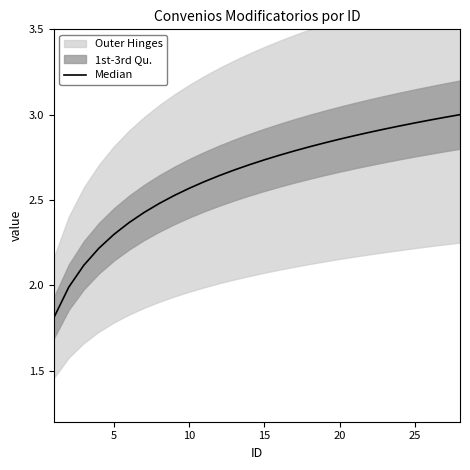

The value at 20 is 2.9. True or false?

True